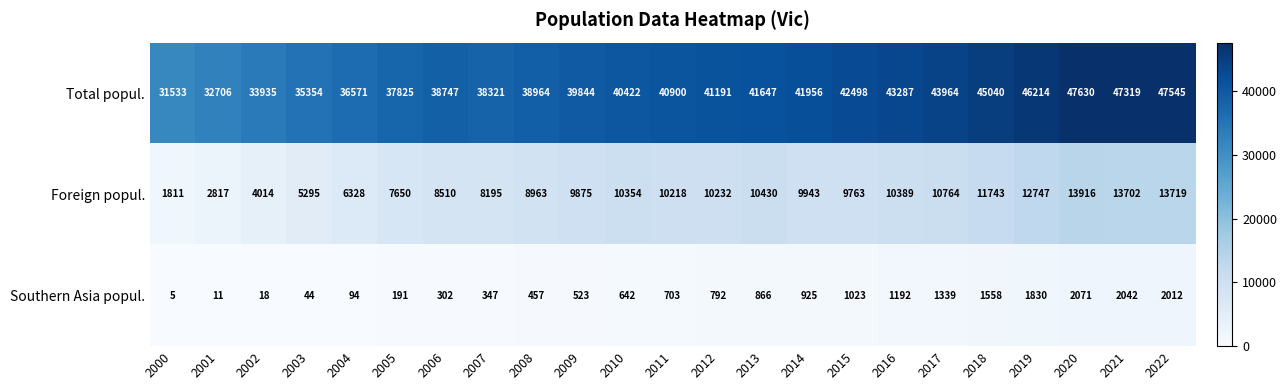

The value of Southern Asia popul. at 2022 is 2906. True or false?

False